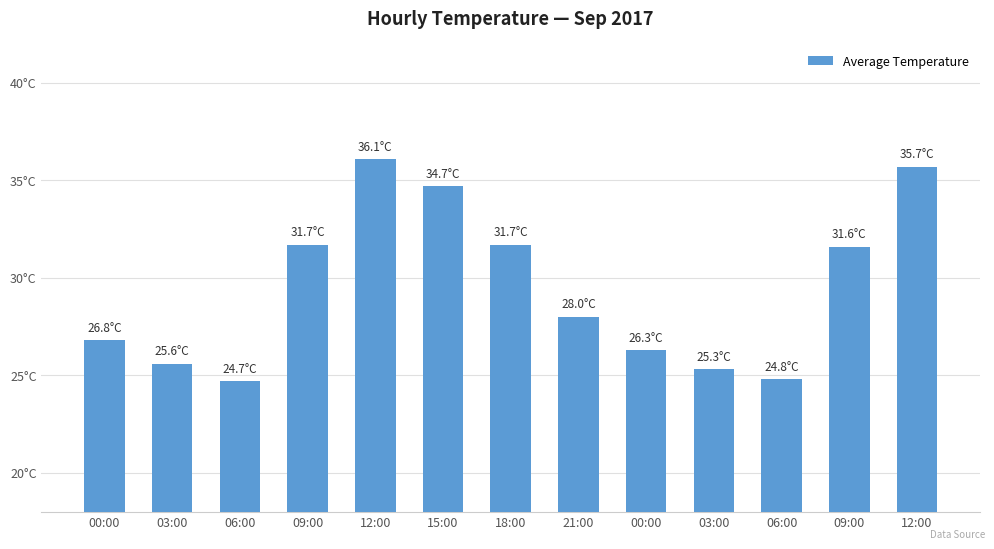

What is the smallest value displayed?

24.7